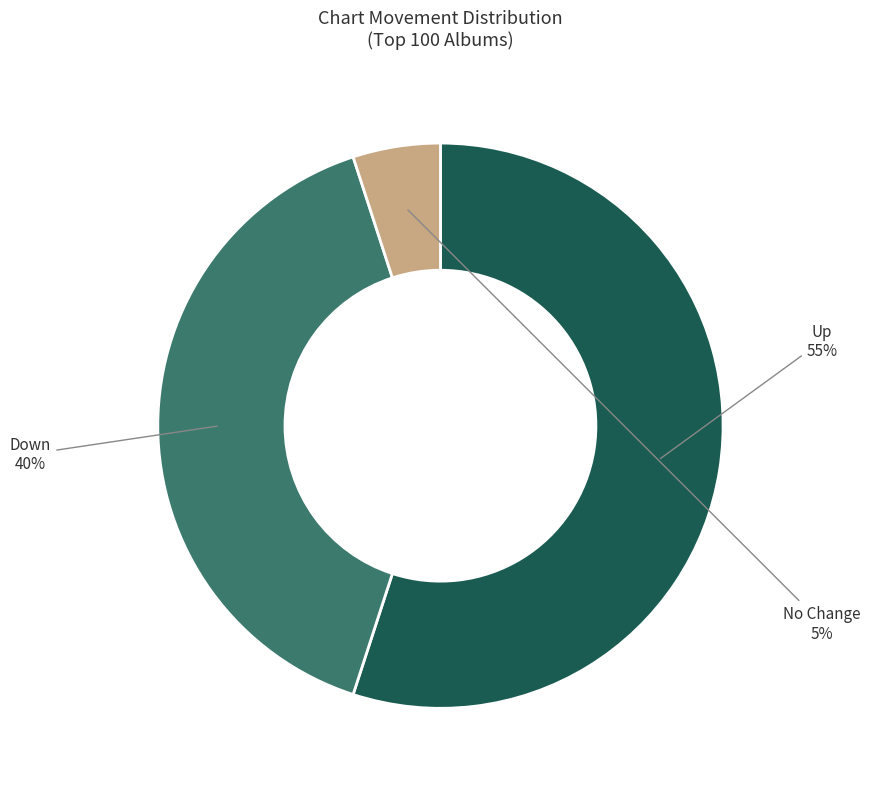

Which slice is the largest?

Up